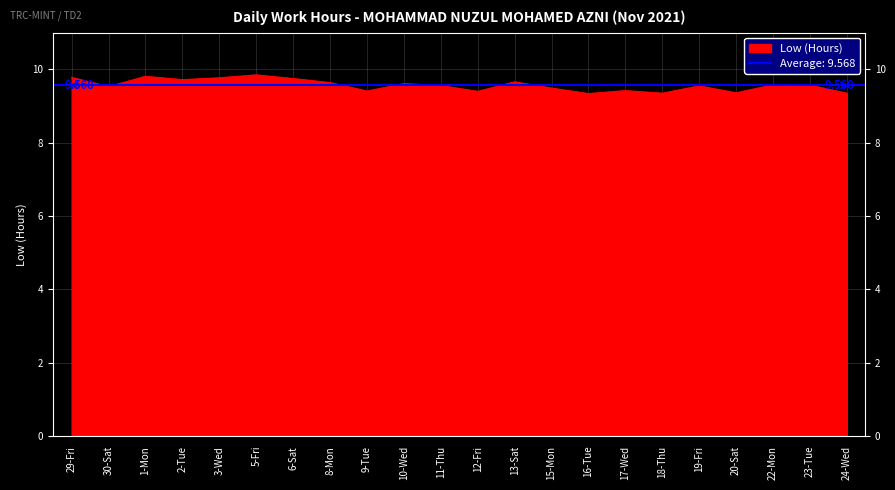

Reading right to left, extract all data points from this chart.

24-Wed=9.3	23-Tue=9.6	22-Mon=9.6	20-Sat=9.4	19-Fri=9.6	18-Thu=9.3	17-Wed=9.4	16-Tue=9.3	15-Mon=9.5	13-Sat=9.7	12-Fri=9.4	11-Thu=9.6	10-Wed=9.6	9-Tue=9.4	8-Mon=9.6	6-Sat=9.8	5-Fri=9.8	3-Wed=9.8	2-Tue=9.7	1-Mon=9.8	30-Sat=9.5	29-Fri=9.8